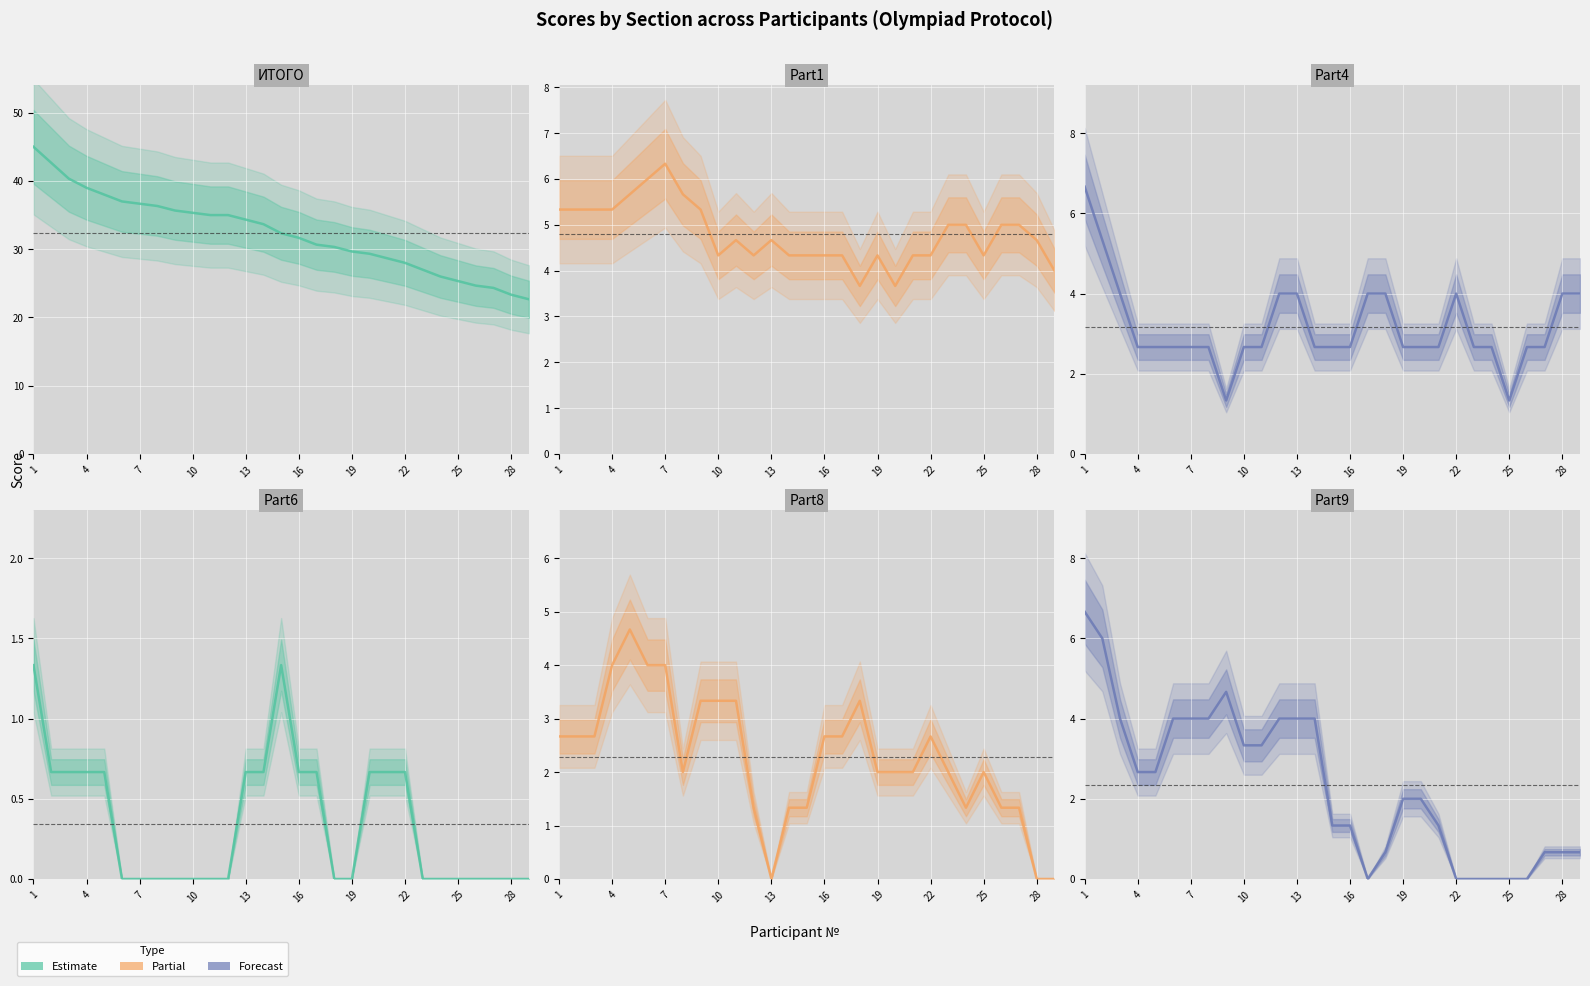

How many Part4 values are between 2 and 4?

25